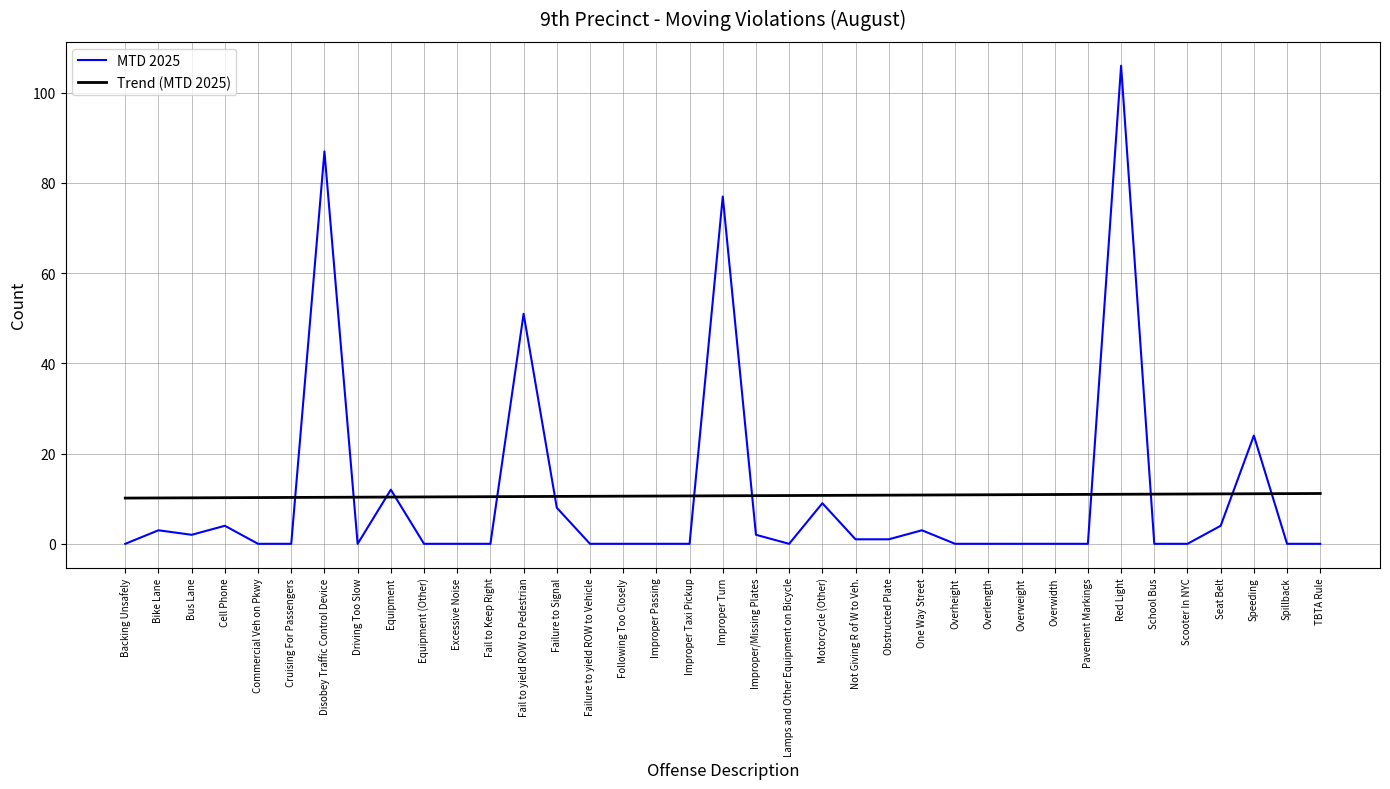

The MTD 2025 series shows -68.1 at TBTA Rule. True or false?

False